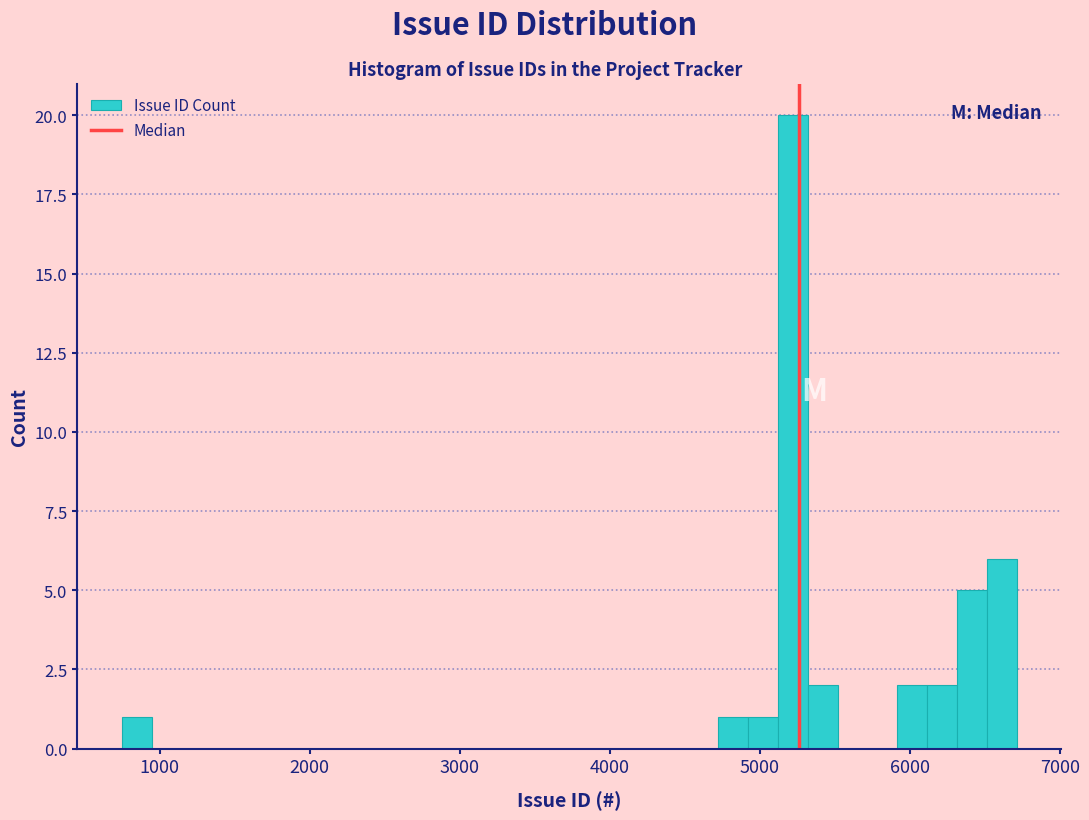

Around what value on the x-axis is the tallest bar? Give the approximate position of its centre, as read against the axis.

5200